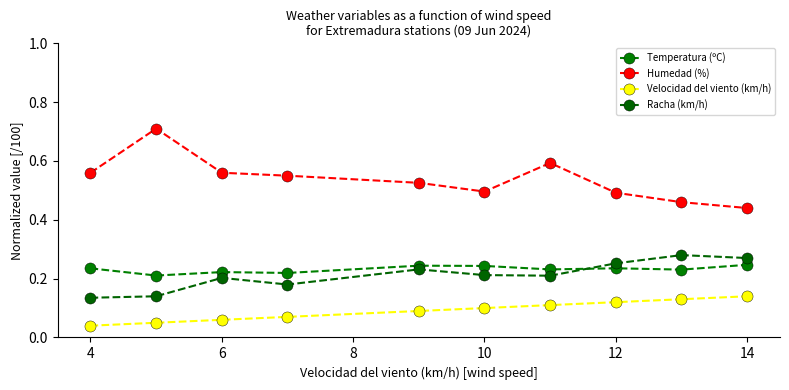

How many series are shown in this chart?

4